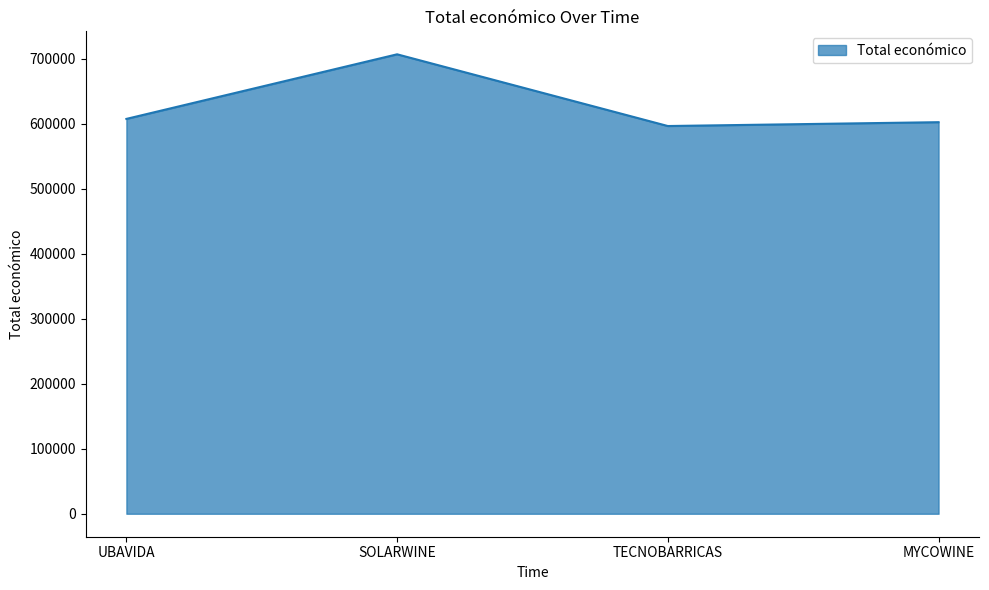

What is the difference between the maximum and minimum values?

110313.0